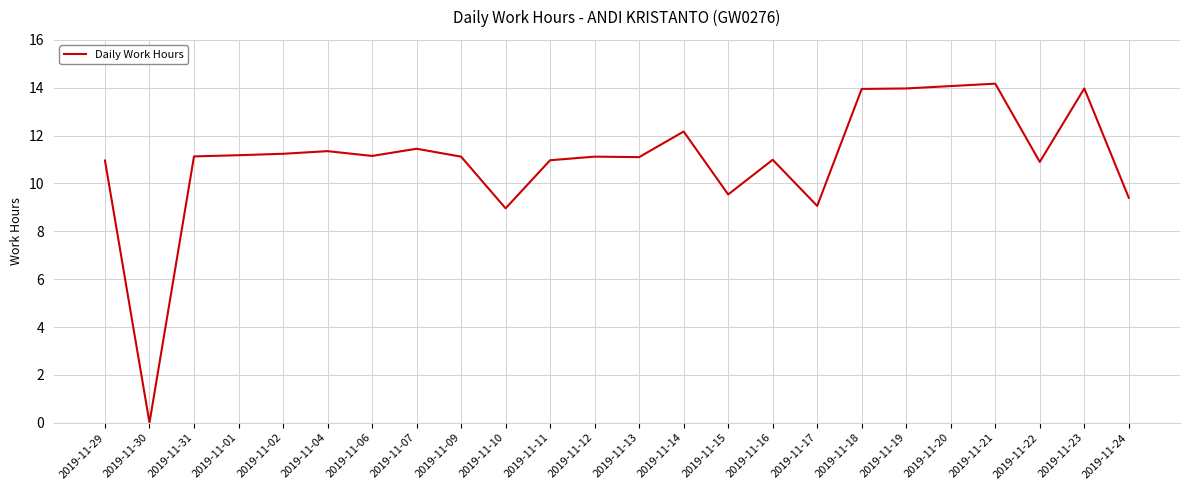

Where is the first local minimum?

2019-11-30